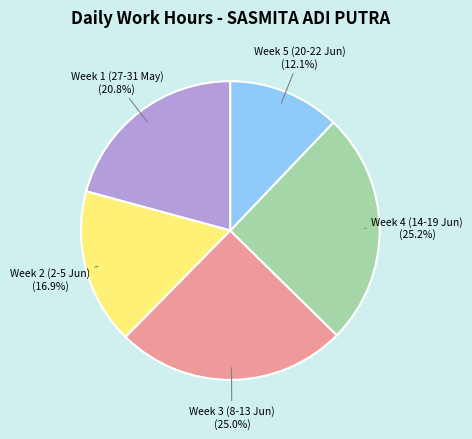

What is the smallest slice in the pie chart?

Week 5 (20-22 Jun) (12.1%)